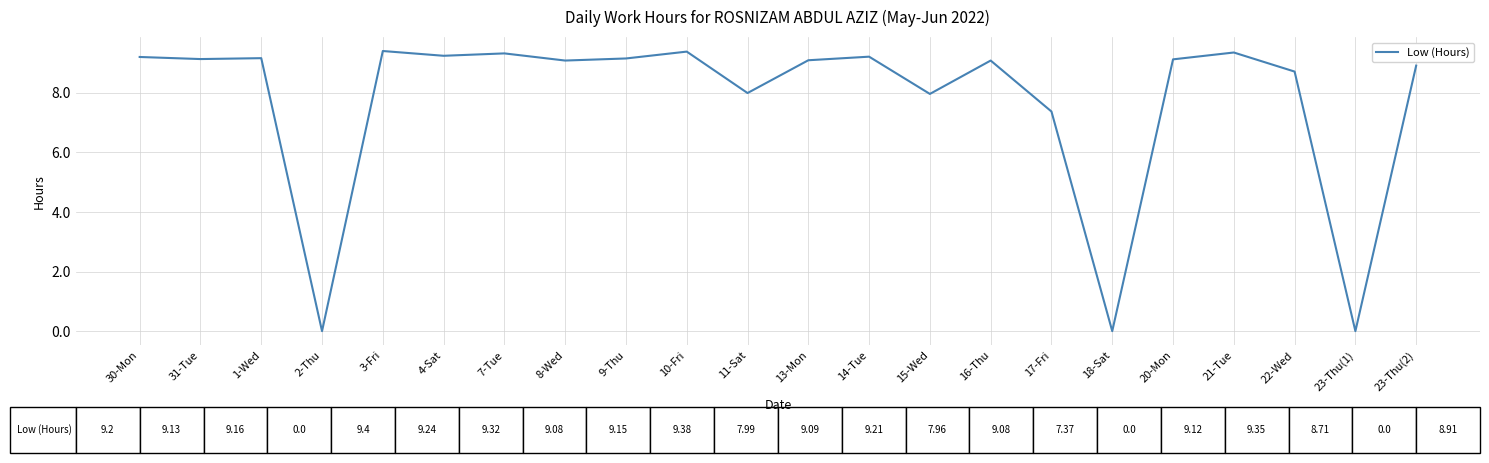

What position from the right is 10-Fri?

13